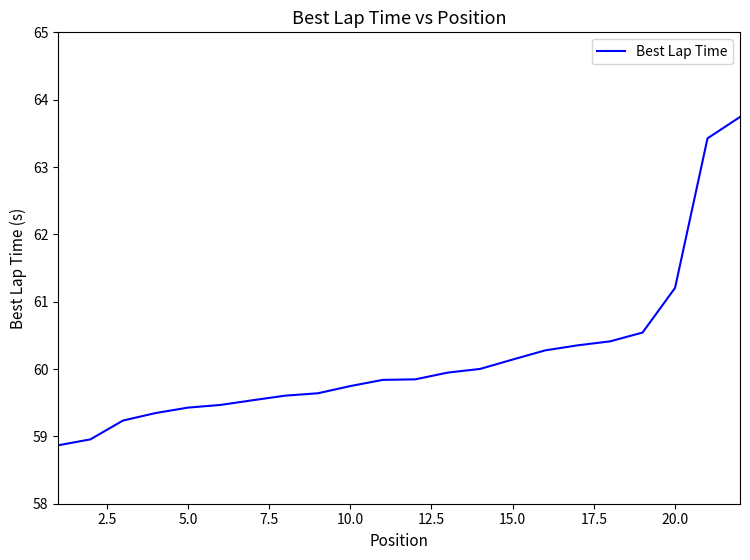

How many values exceed 59?

20